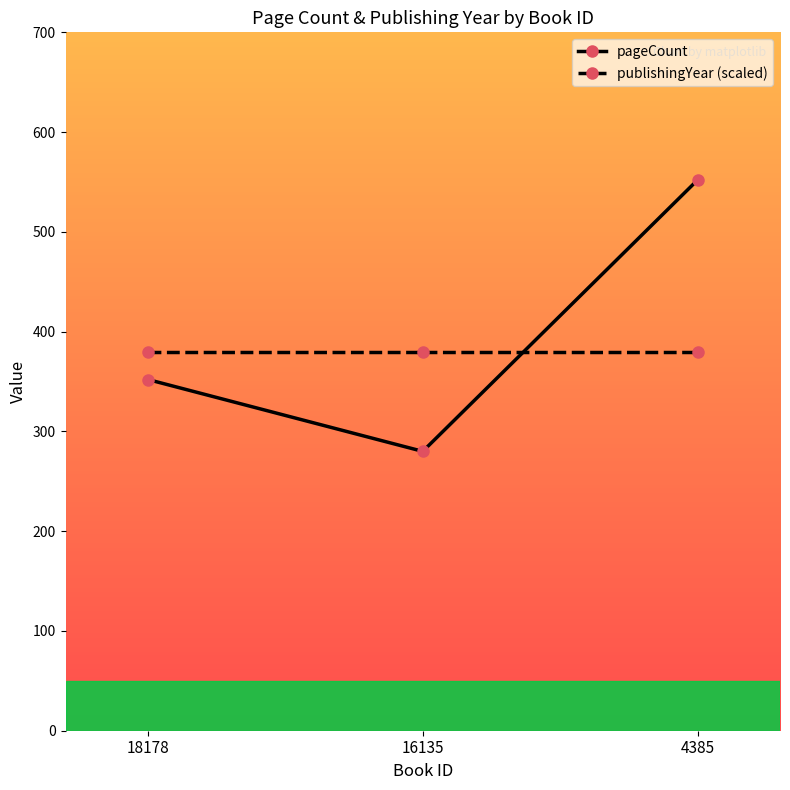

What is the sum of the pageCount values at 16135 and 4385?

832